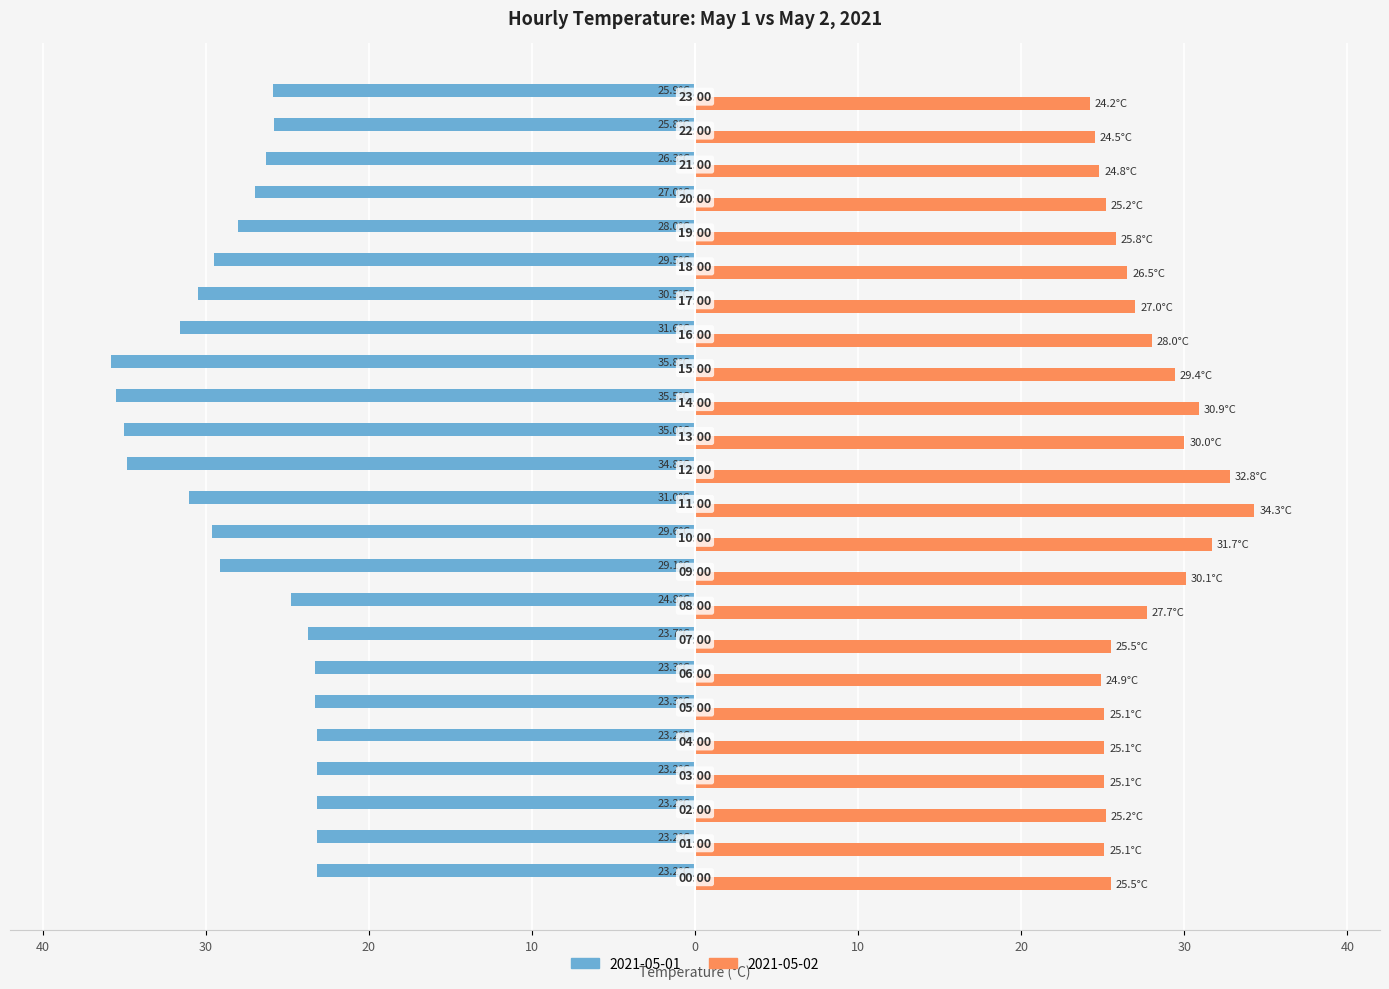

Reading right to left, what are all the values shown in this chart?

2021-05-01: 23:00=-25.9	22:00=-25.8	21:00=-26.3	20:00=-27.0	19:00=-28.0	18:00=-29.5	17:00=-30.5	16:00=-31.6	15:00=-35.8	14:00=-35.5	13:00=-35.0	12:00=-34.8	11:00=-31.0	10:00=-29.6	09:00=-29.1	08:00=-24.8	07:00=-23.7	06:00=-23.3	05:00=-23.3	04:00=-23.2	03:00=-23.2	02:00=-23.2	01:00=-23.2	00:00=-23.2
2021-05-02: 23:00=24.2	22:00=24.5	21:00=24.8	20:00=25.2	19:00=25.8	18:00=26.5	17:00=27.0	16:00=28.0	15:00=29.4	14:00=30.9	13:00=30.0	12:00=32.8	11:00=34.3	10:00=31.7	09:00=30.1	08:00=27.7	07:00=25.5	06:00=24.9	05:00=25.1	04:00=25.1	03:00=25.1	02:00=25.2	01:00=25.1	00:00=25.5